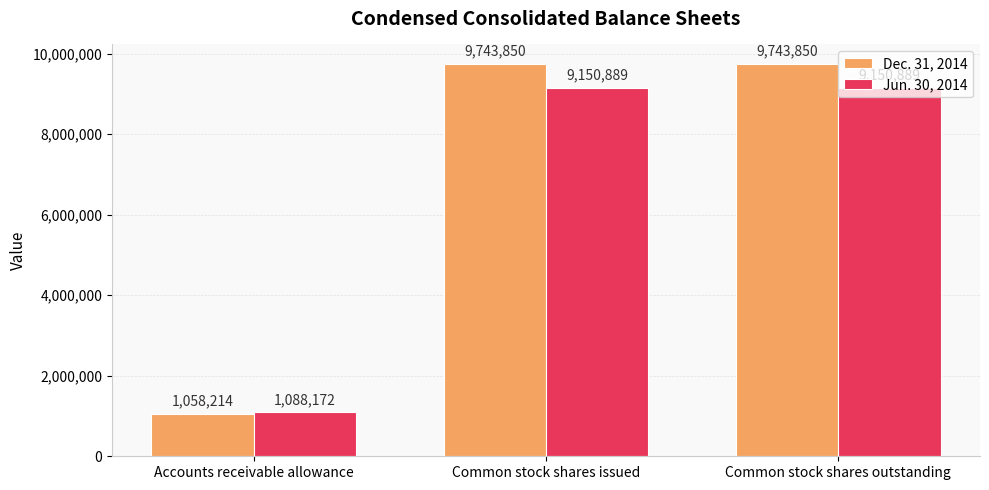

At which label does Jun. 30, 2014 reach its minimum?

Accounts receivable allowance